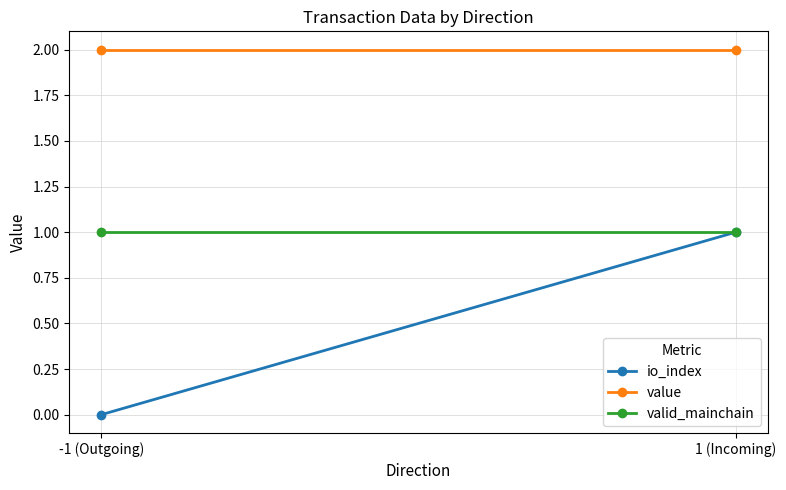

At -1 (Outgoing), list the series in order from largest to smallest.

value, valid_mainchain, io_index